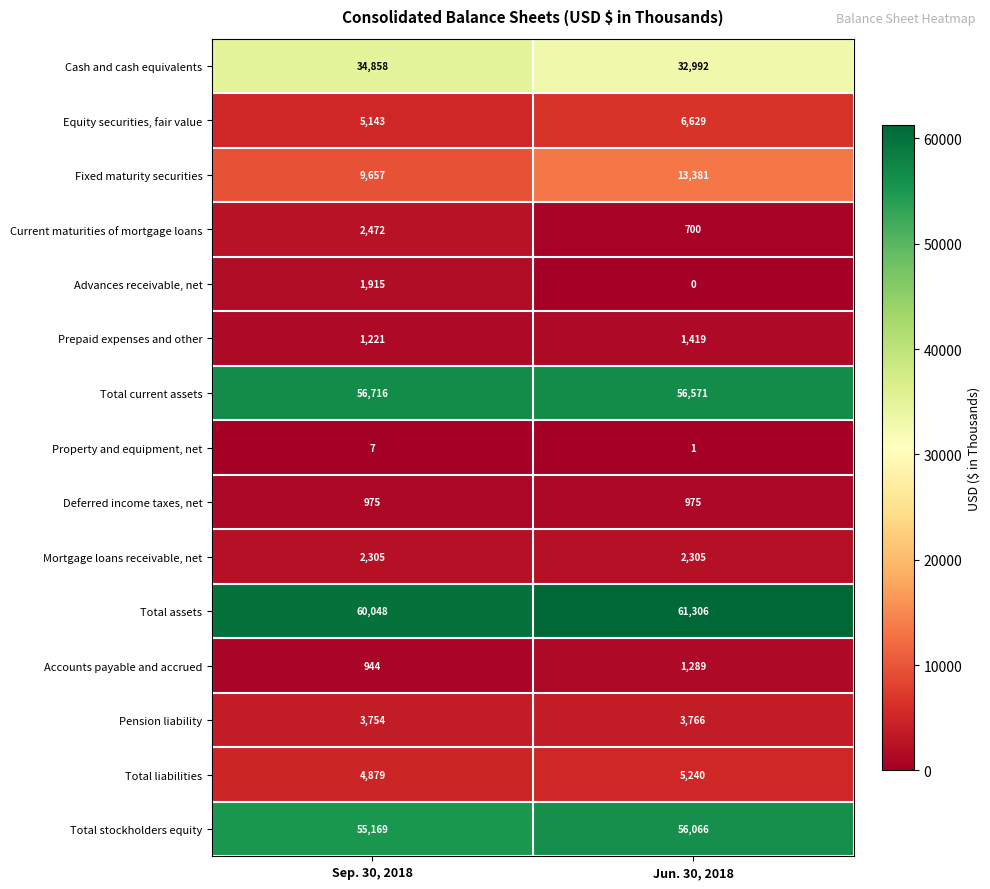

What value does the Mortgage loans receivable, net series have at Jun. 30, 2018?

2305